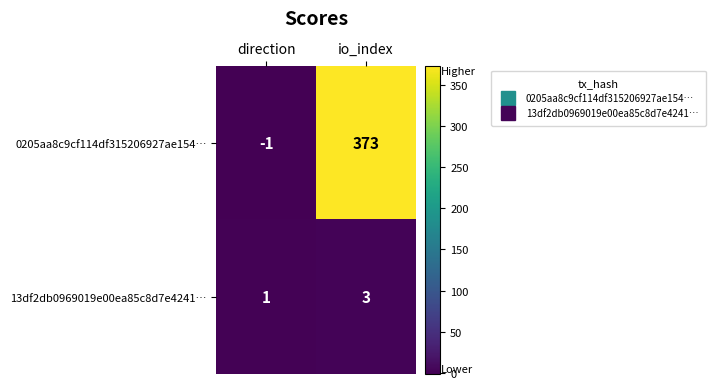

Reading left to right, list all the values displayed in this chart.

0205aa8c9cf114df315206927ae154…: -1	373
13df2db0969019e00ea85c8d7e4241…: 1	3